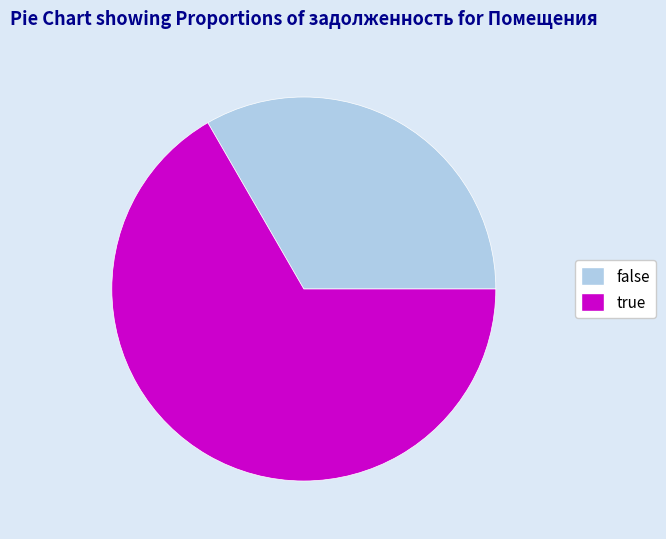

Does true account for over 50% of the chart?

Yes